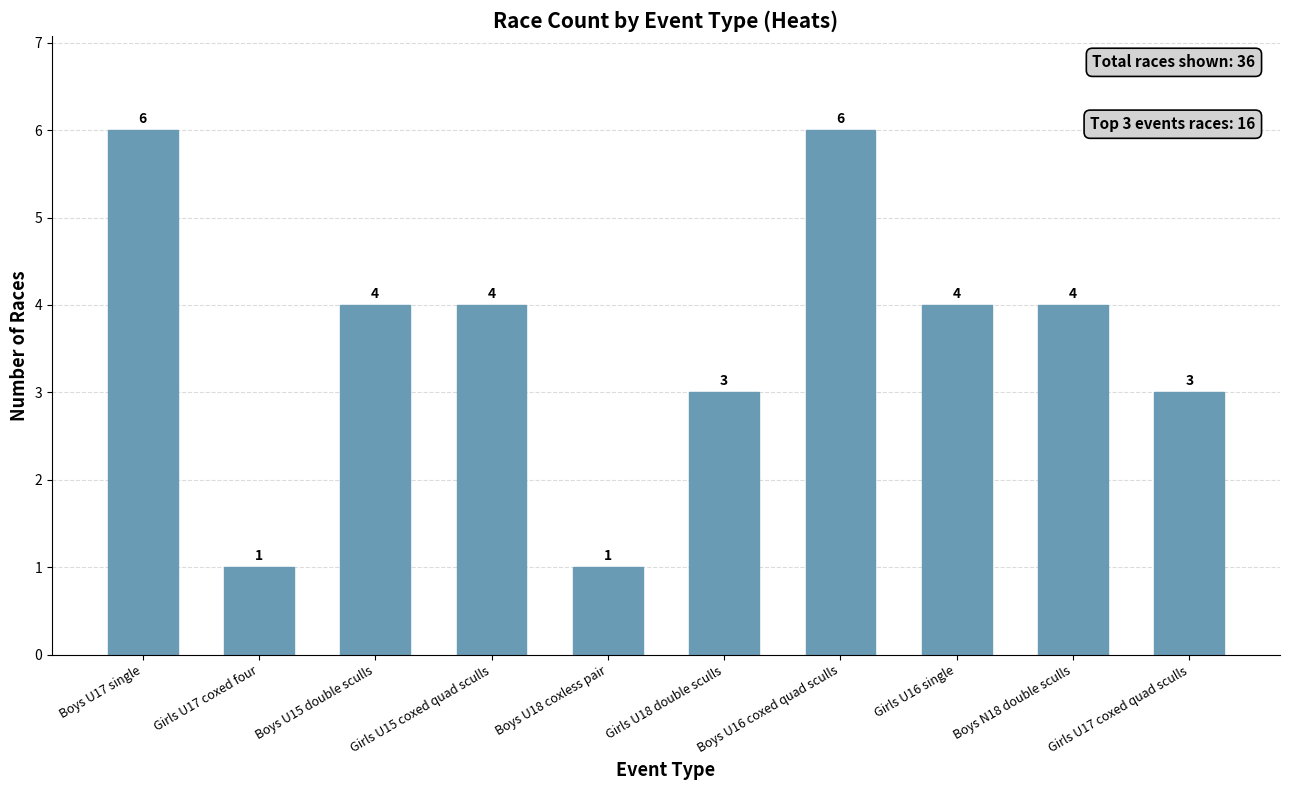

What is the average value?

4